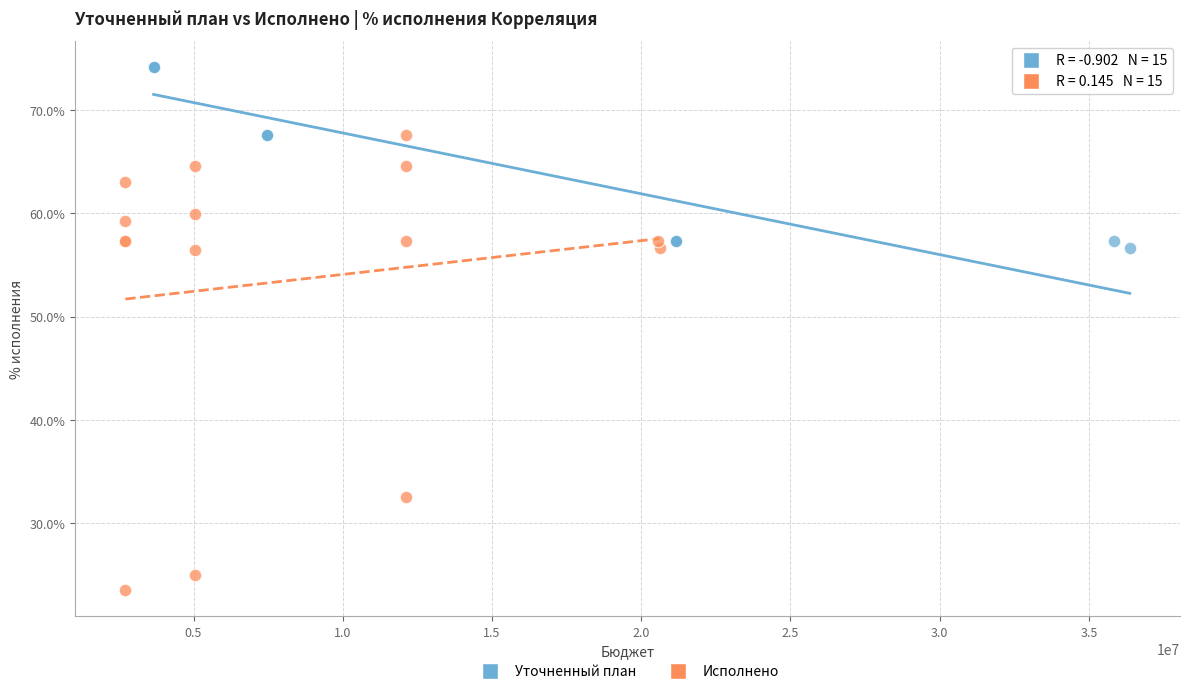

Which series has the widest spread of Y values?

Исполнено